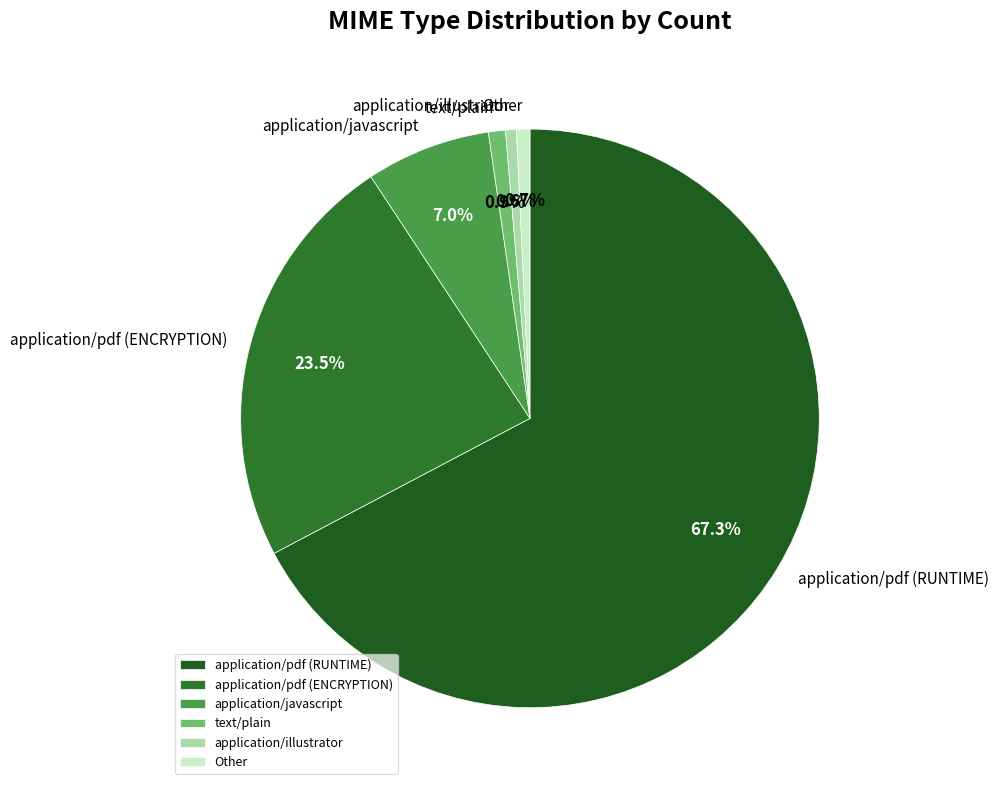

To the nearest percent, what is the average slice percentage?

17%